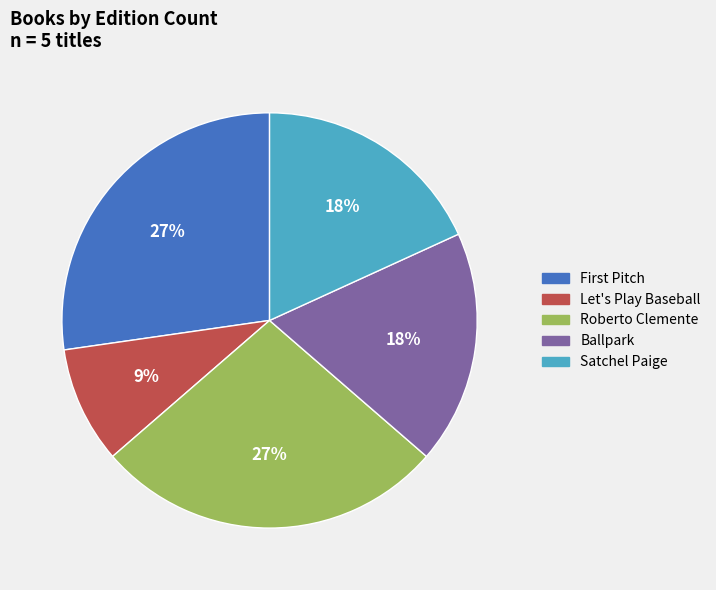

Approximately how many times larger is the value at Satchel Paige compared to Let's Play Baseball?

2.0